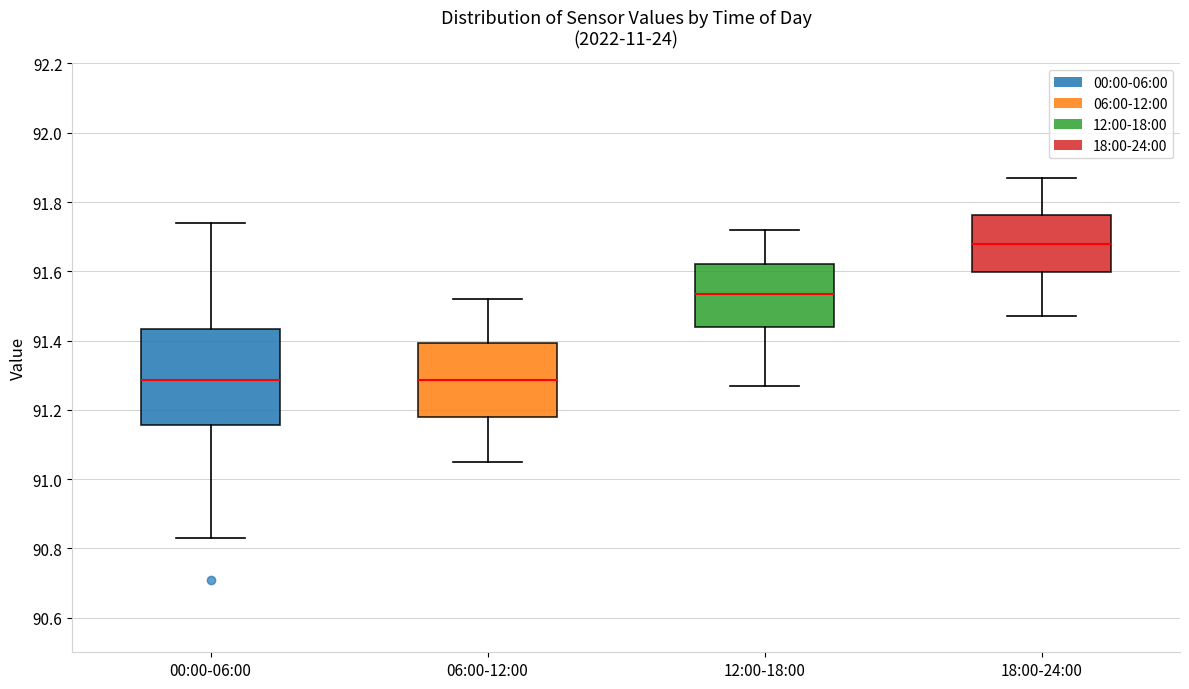

Which box is the tallest, from its lower edge to its upper edge?

00:00-06:00